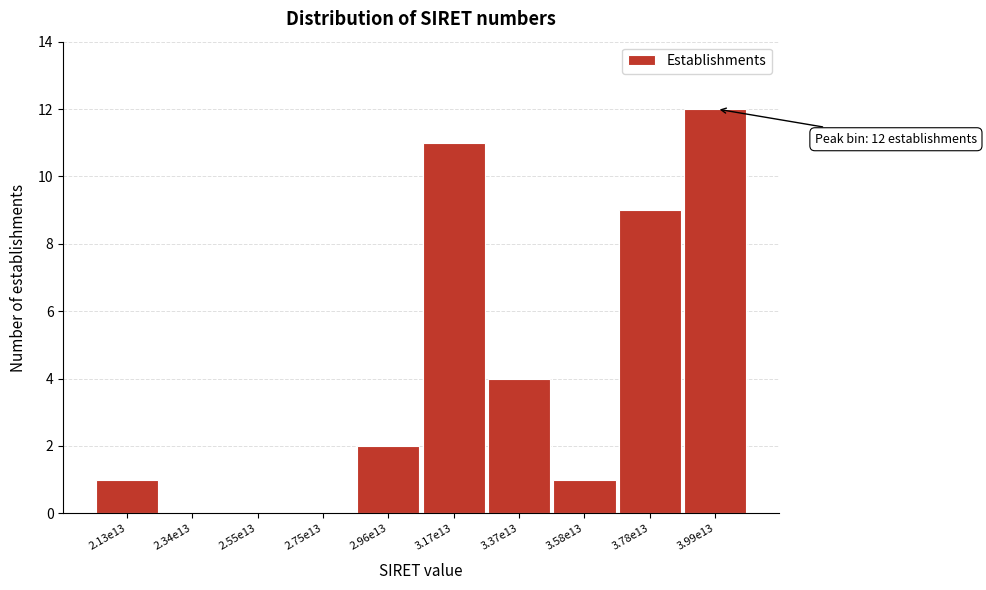

Reading right to left, what are all the values shown in this chart?

3.99e13=12	3.78e13=9	3.58e13=1	3.37e13=4	3.17e13=11	2.96e13=2	2.75e13=0	2.55e13=0	2.34e13=0	2.13e13=1